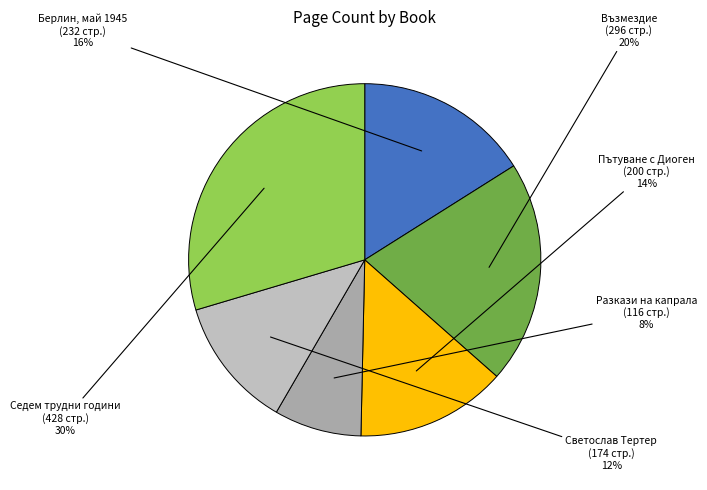

To the nearest percent, what portion does Берлин, май 1945 represent?

16%